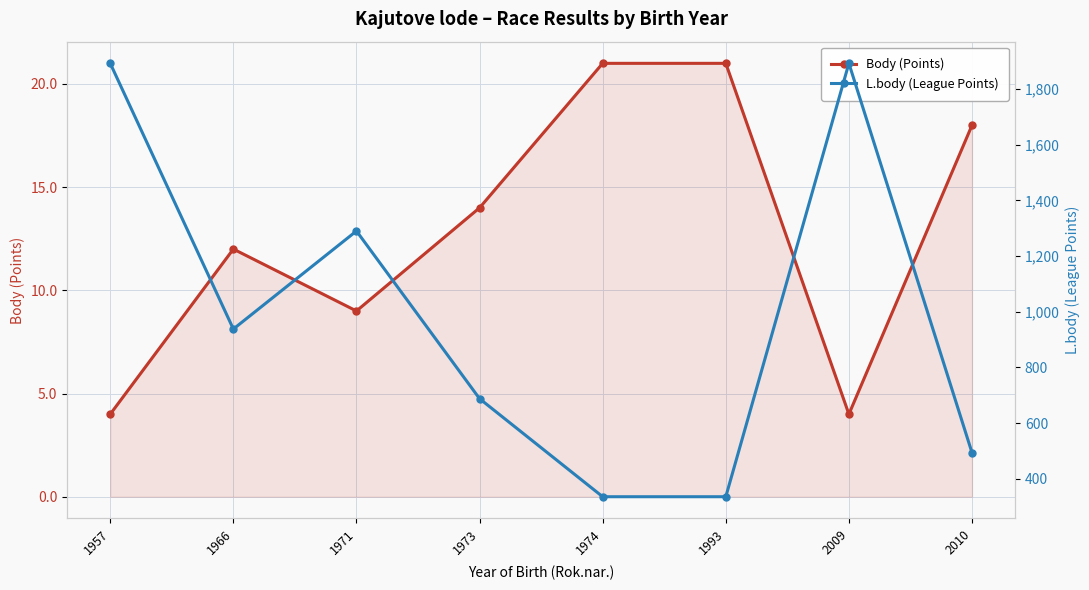

Reading left to right, what are all the values shown in this chart?

Body (Points): 1957=4	1966=12	1971=9	1973=14	1974=21	1993=21	2009=4	2010=18
L.body (League Points): 1957=1892	1966=938	1971=1290	1973=688	1974=336	1993=336	2009=1892	2010=494